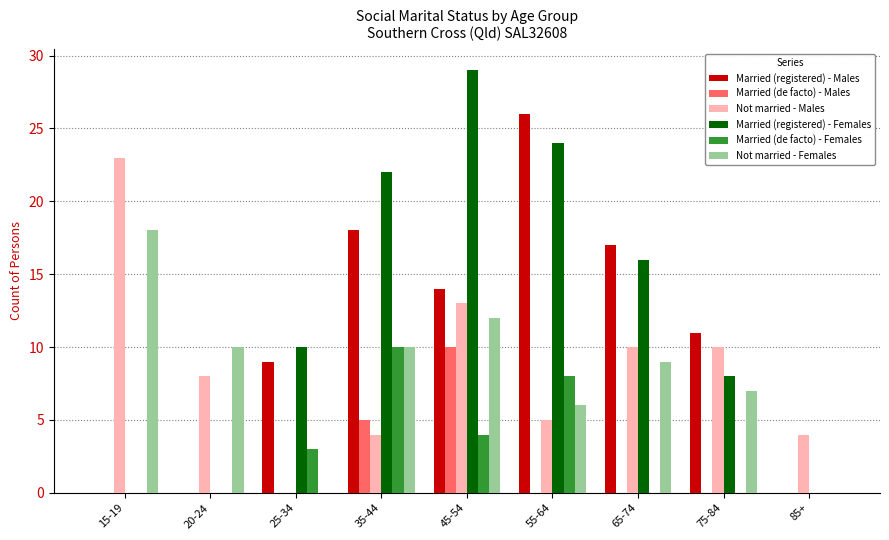

What is the highest value of the Married (registered) - Females series?

29